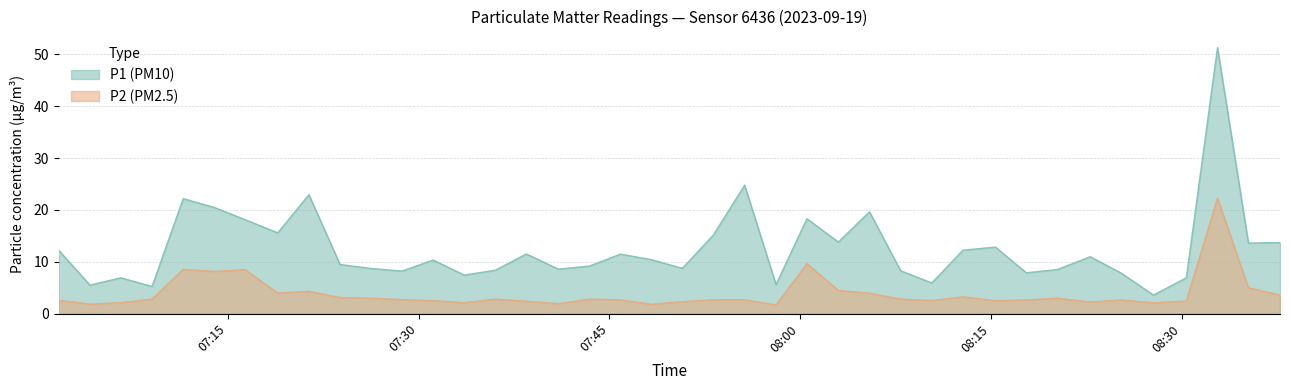

Which series has the largest range (max minus min)?

P1 (PM10)